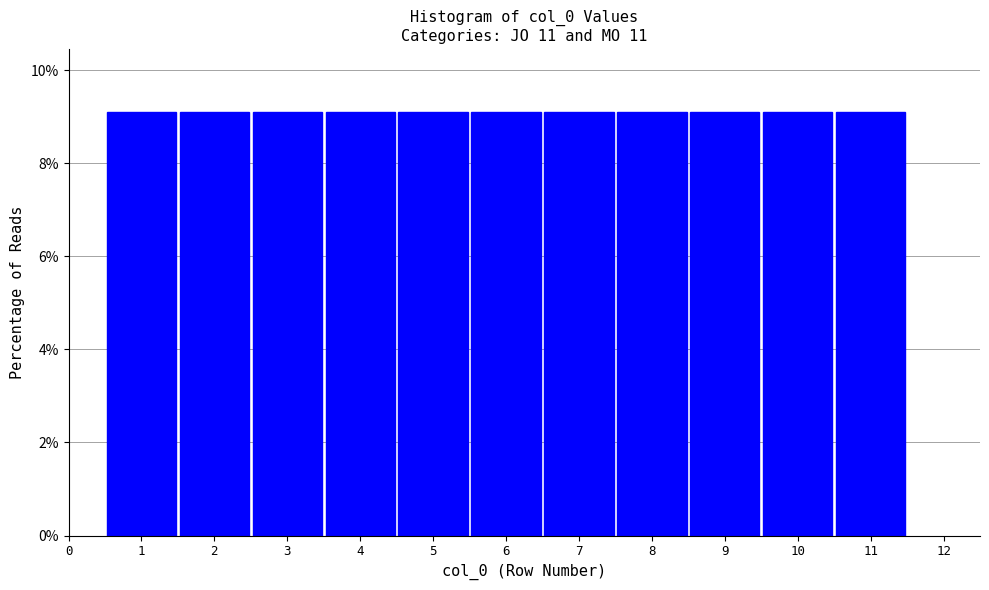

How tall is the bar that spans 2.5 to 3.5 on the x-axis? The values are not printed on the chart, so give them approximately, as read against the axis.

9